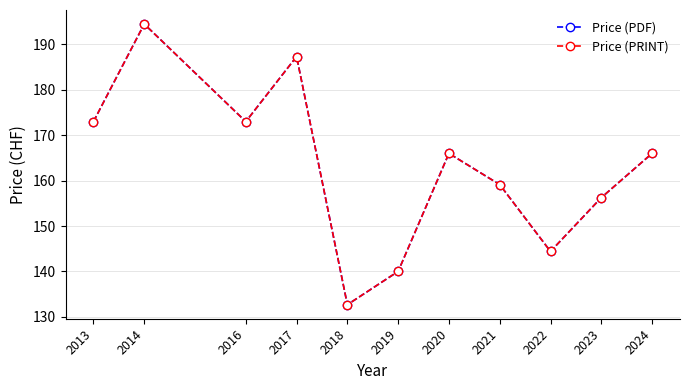

What is the difference between the maximum and minimum values in the Price (PDF) series?

61.8